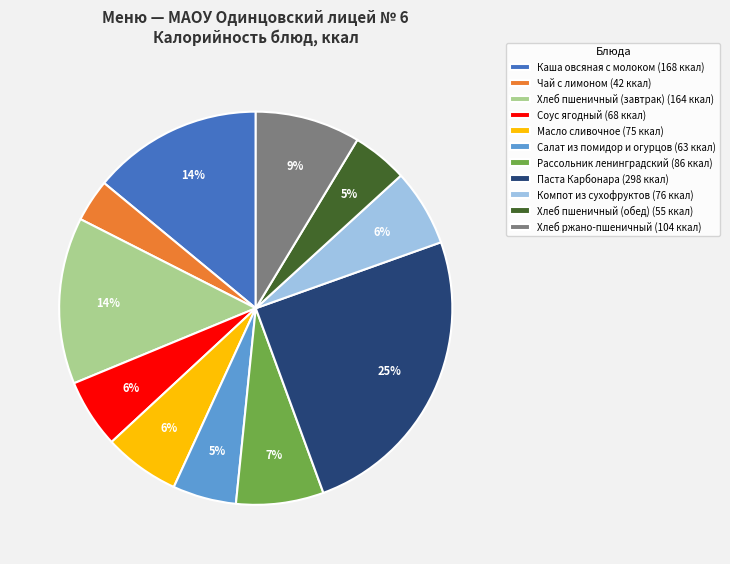

How many slices are in this pie chart?

11